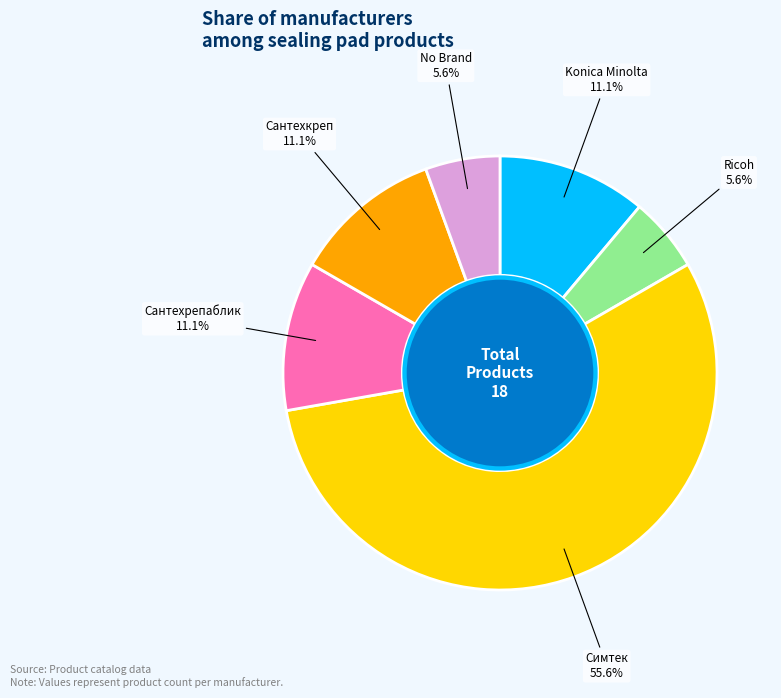

Count the number of slices in the pie.

6